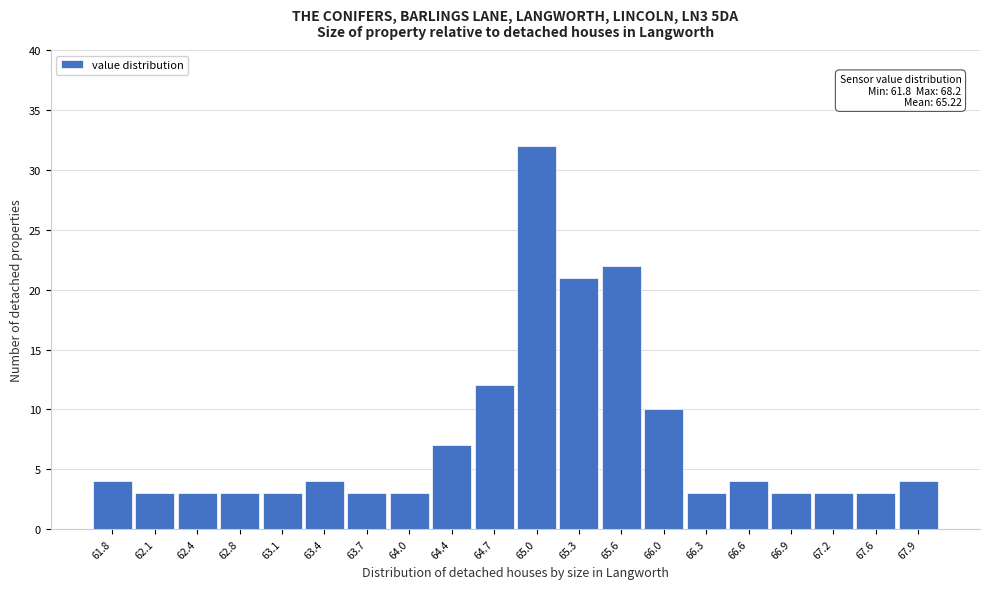

Reading left to right, transcribe all the data shown in this chart.

61.8=4	62.1=3	62.4=3	62.8=3	63.1=3	63.4=4	63.7=3	64.0=3	64.4=7	64.7=12	65.0=32	65.3=21	65.6=22	66.0=10	66.3=3	66.6=4	66.9=3	67.2=3	67.6=3	67.9=4